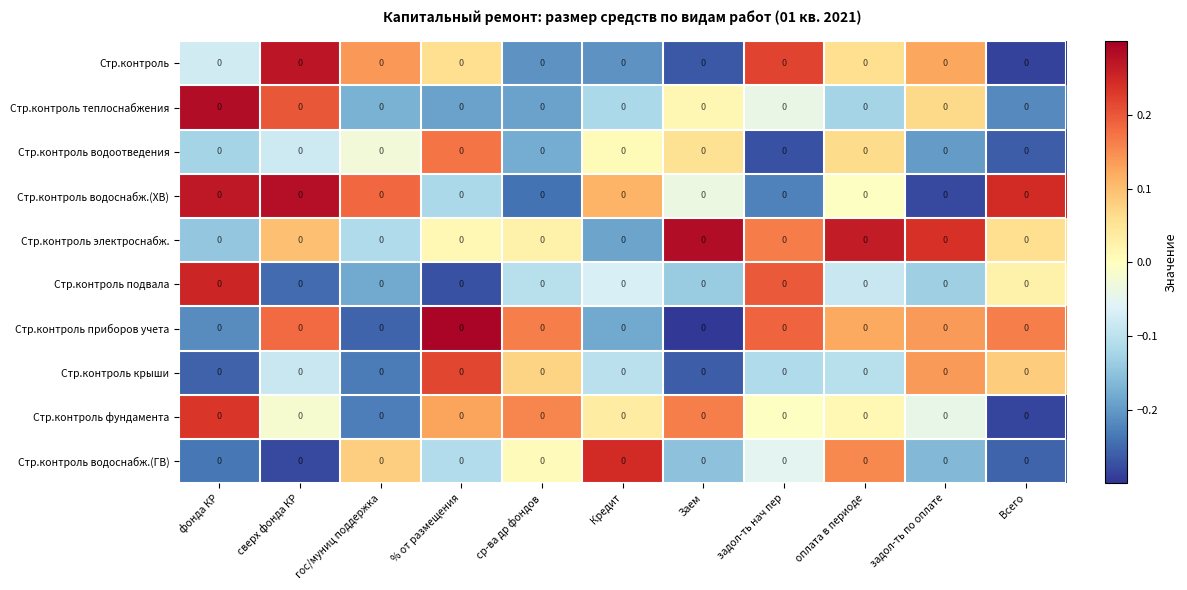

Rank the categories by Стр.контроль крыши value from lowest to highest.

Заем, фонда КР, гос/муниц поддержка, задол-ть нач пер, оплата в периоде, Кредит, сверх фонда КР, ср-ва др фондов, Всего, задол-ть по оплате, % от размещения